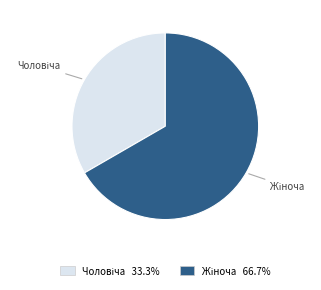

Is there any slice that represents more than half of the pie?

Yes